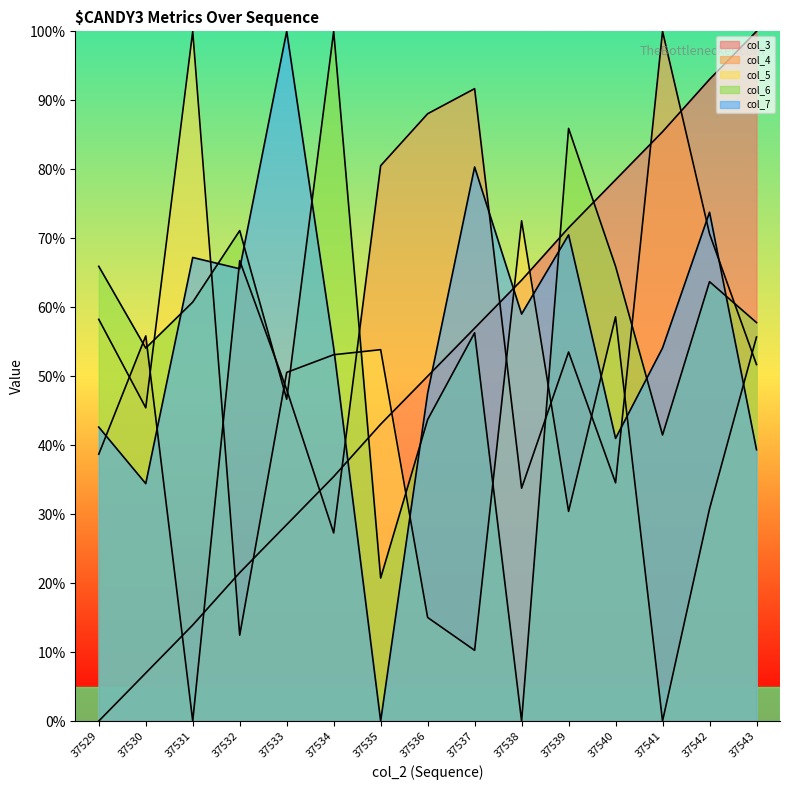

Which category has the highest value across all series?

37543